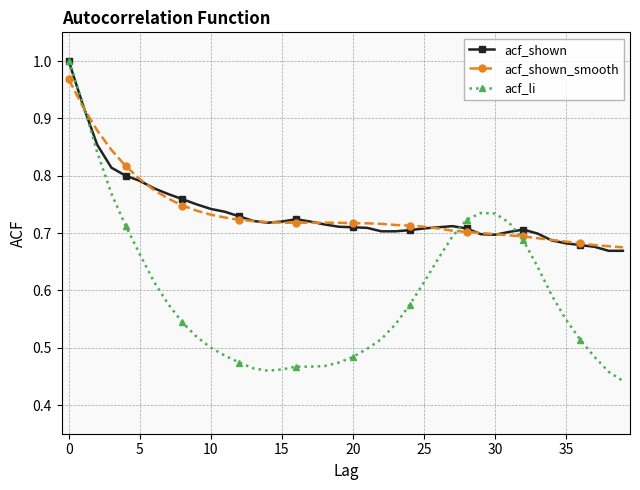

Which series has the widest spread of values?

acf_li